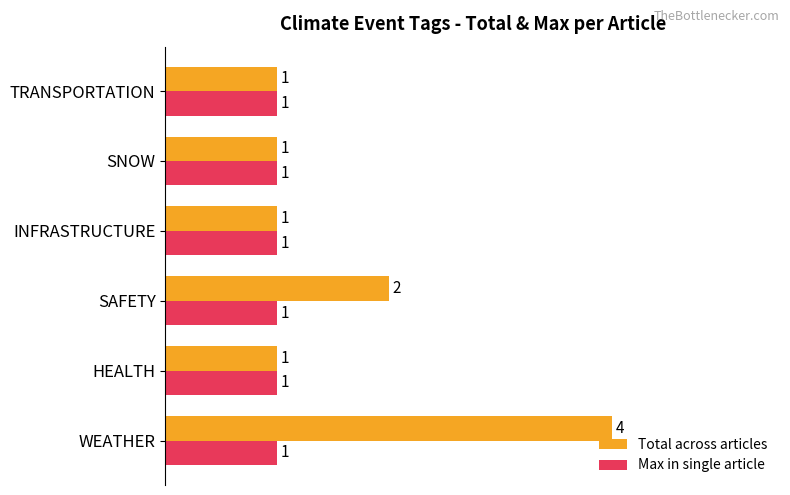

How many data points does each series have?

6